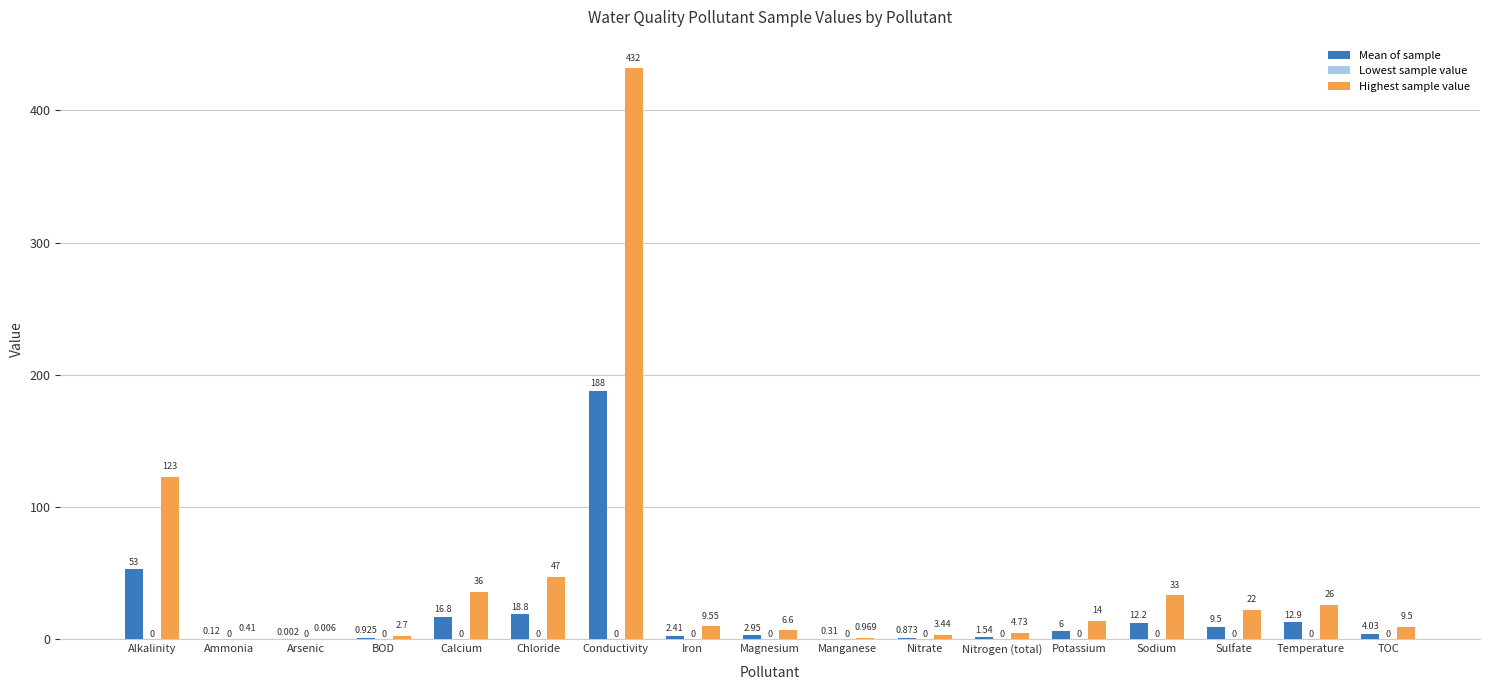

Which category has the highest value in the Highest sample value series?

Conductivity